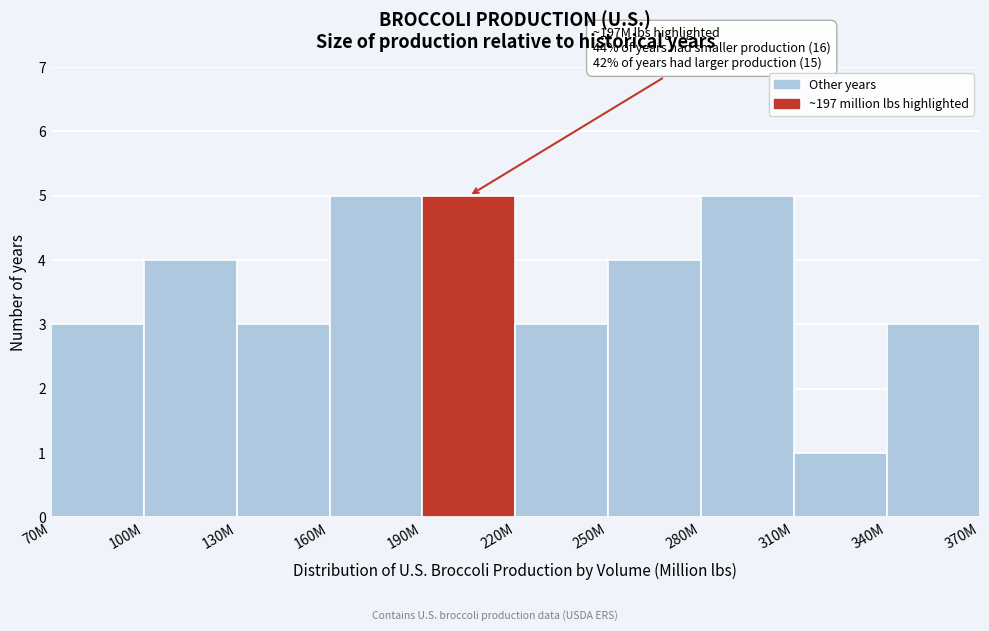

Reading left to right, list all the values displayed in this chart.

3	4	3	5	5	3	4	5	1	3